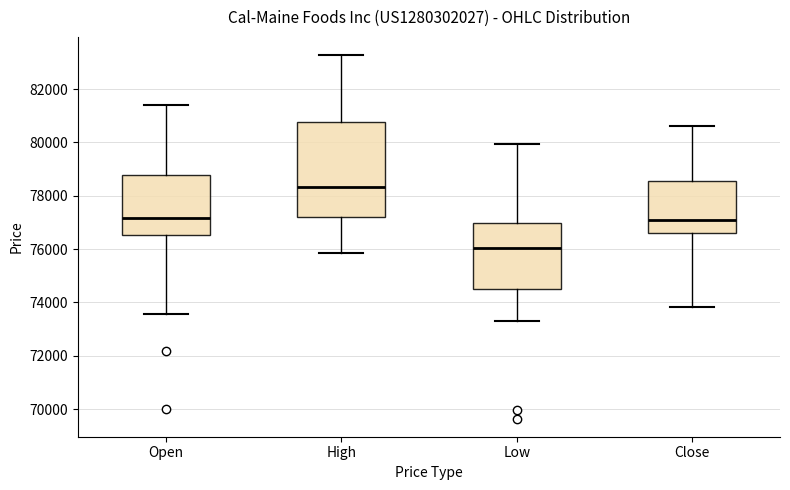

Which box is the tallest, from its lower edge to its upper edge?

High